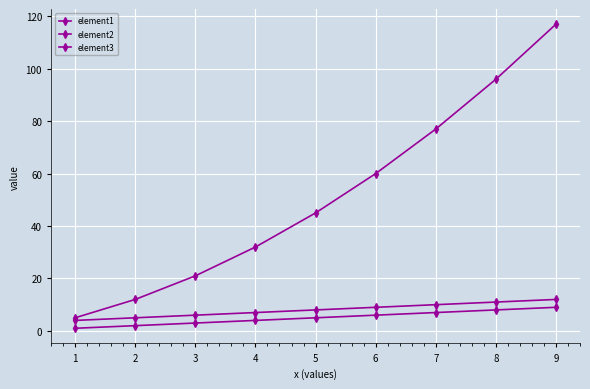

How many data points in element1 are less than 5?

4